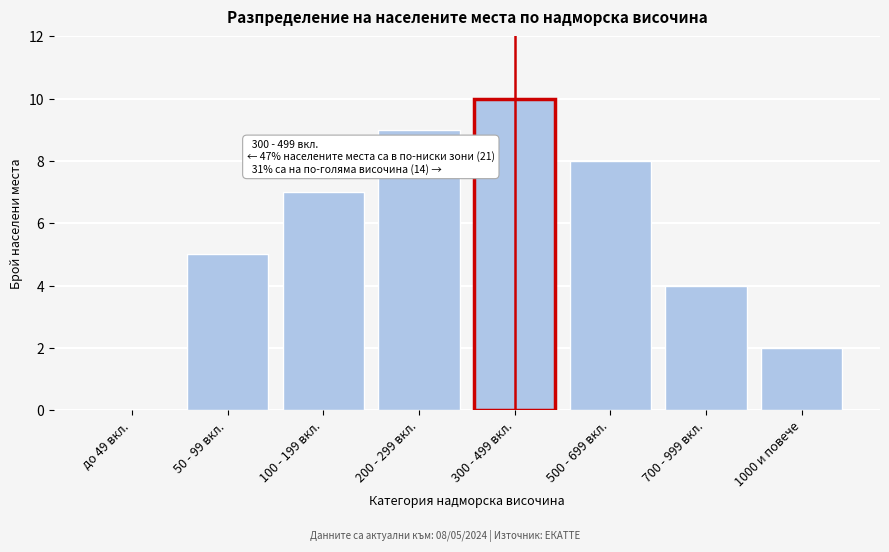

Reading left to right, list all the values displayed in this chart.

до 49 вкл.=0	50 - 99 вкл.=5	100 - 199 вкл.=7	200 - 299 вкл.=9	300 - 499 вкл.=10	500 - 699 вкл.=8	700 - 999 вкл.=4	1000 и повече=2